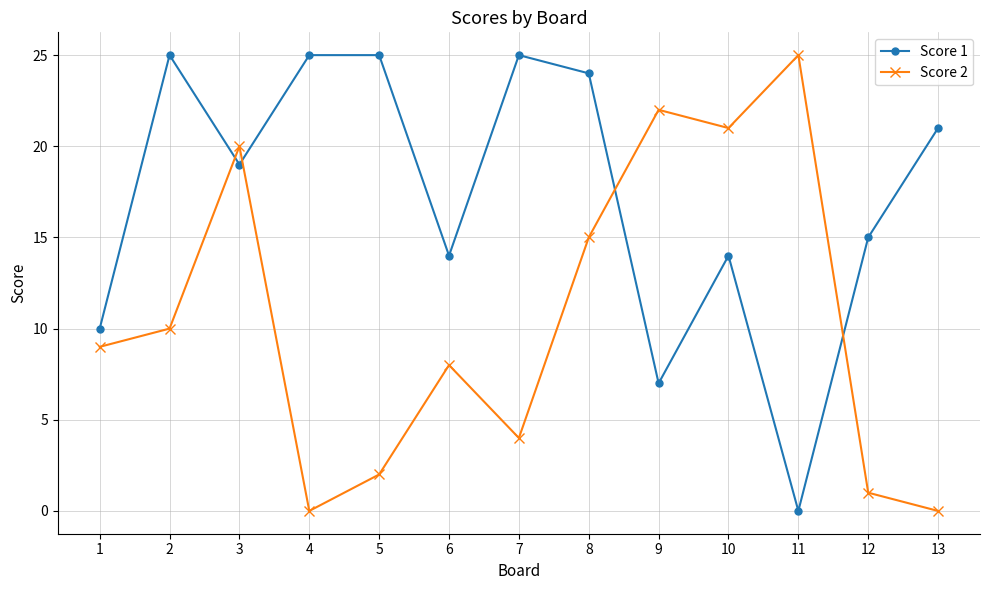

List the series in order of their overall mean, lowest first.

Score 2, Score 1